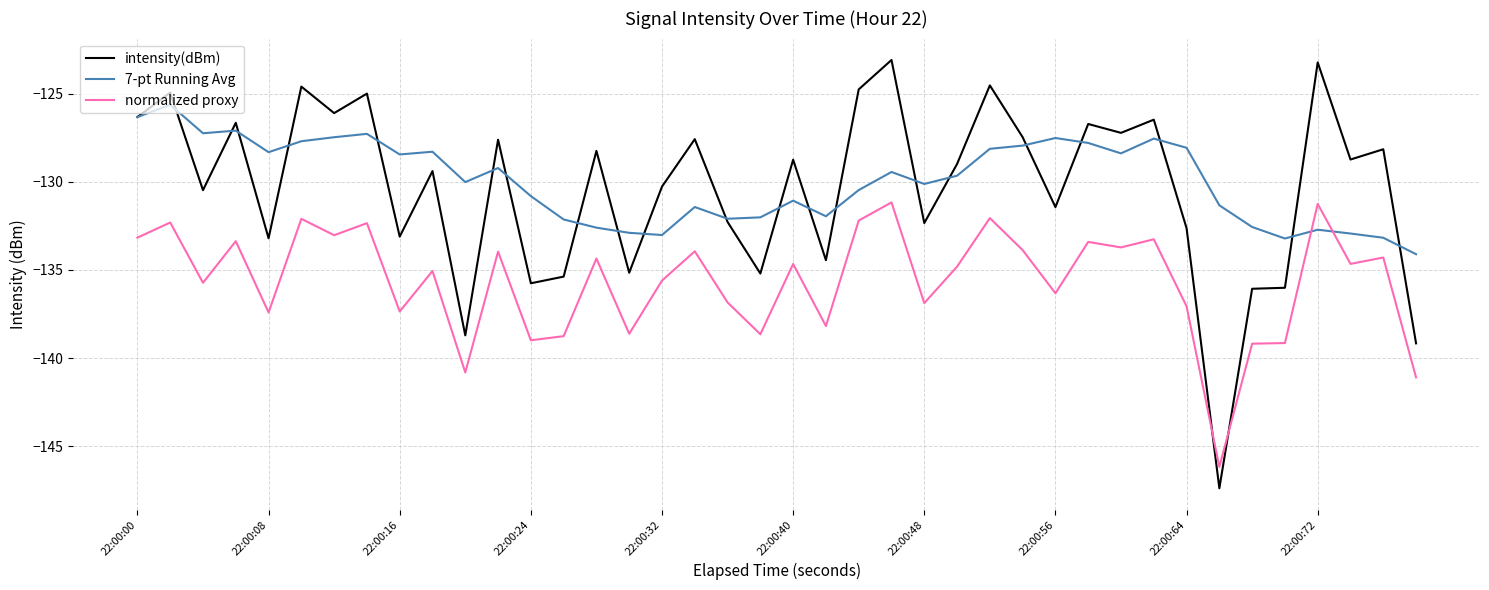

What is the difference between the maximum and second lowest values in the 7-pt Running Avg series?

7.6